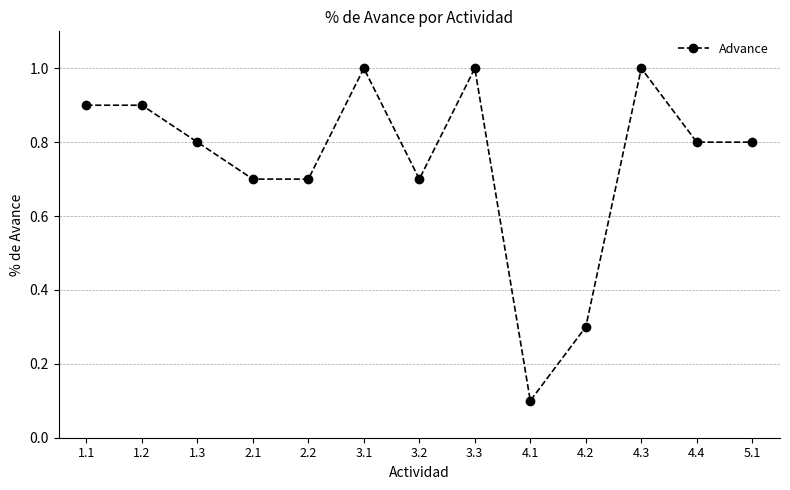

Is this an area chart (filled region under the line)?

No